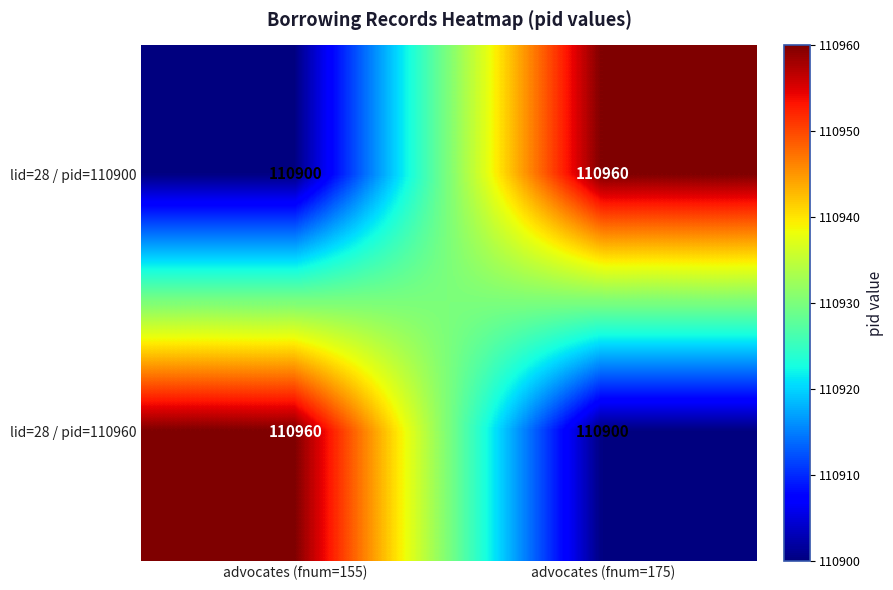

The value of lid=28 / pid=110900 at advocates (fnum=175) is 110960. True or false?

True